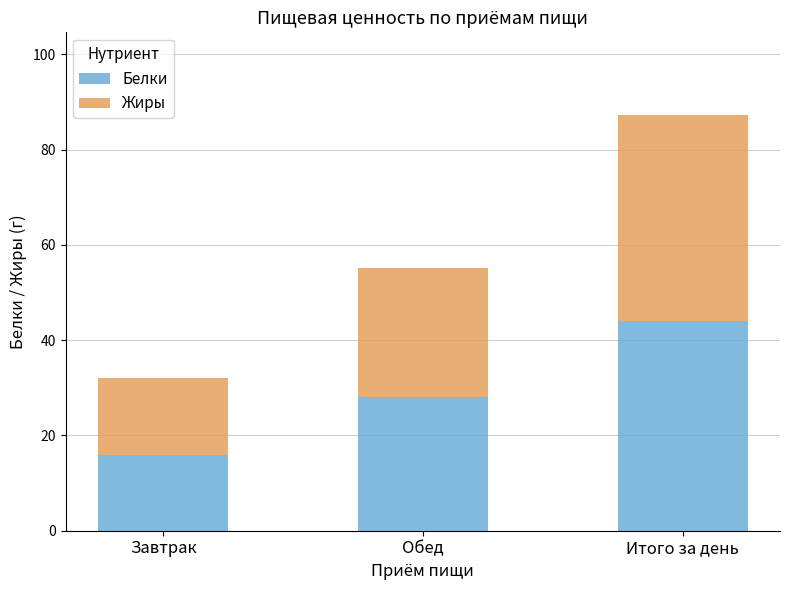

What is the minimum value for Белки?

16.0